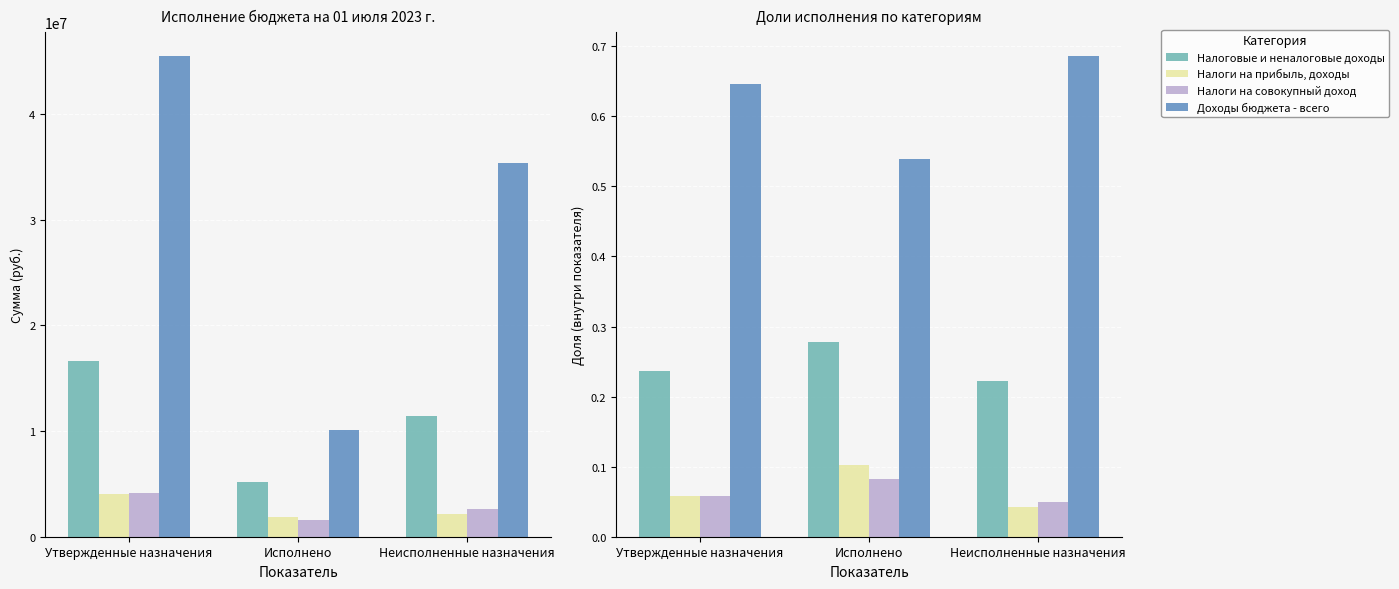

At how many categories does at least one series exceed 0?

3